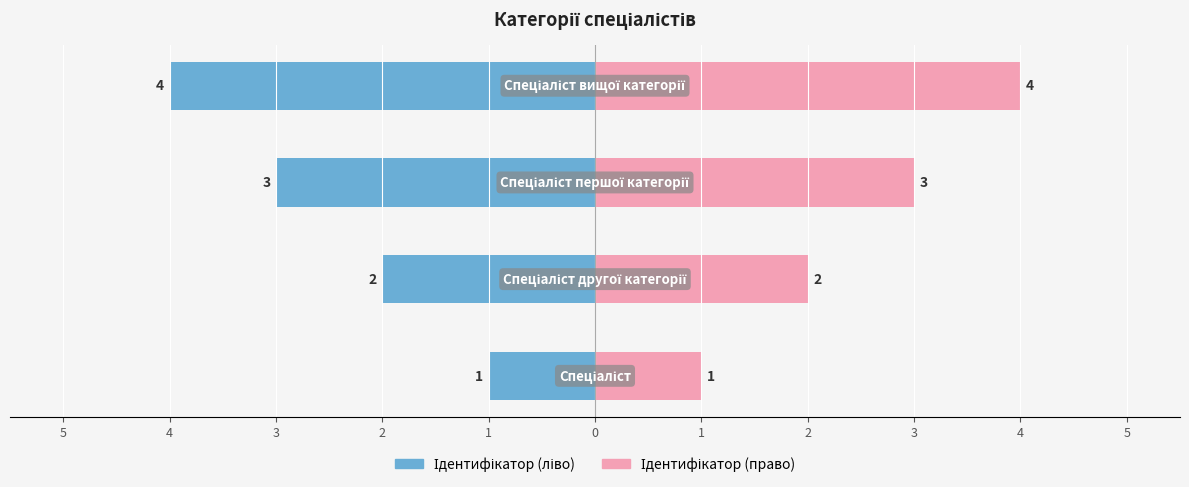

How many groups of bars are there?

4